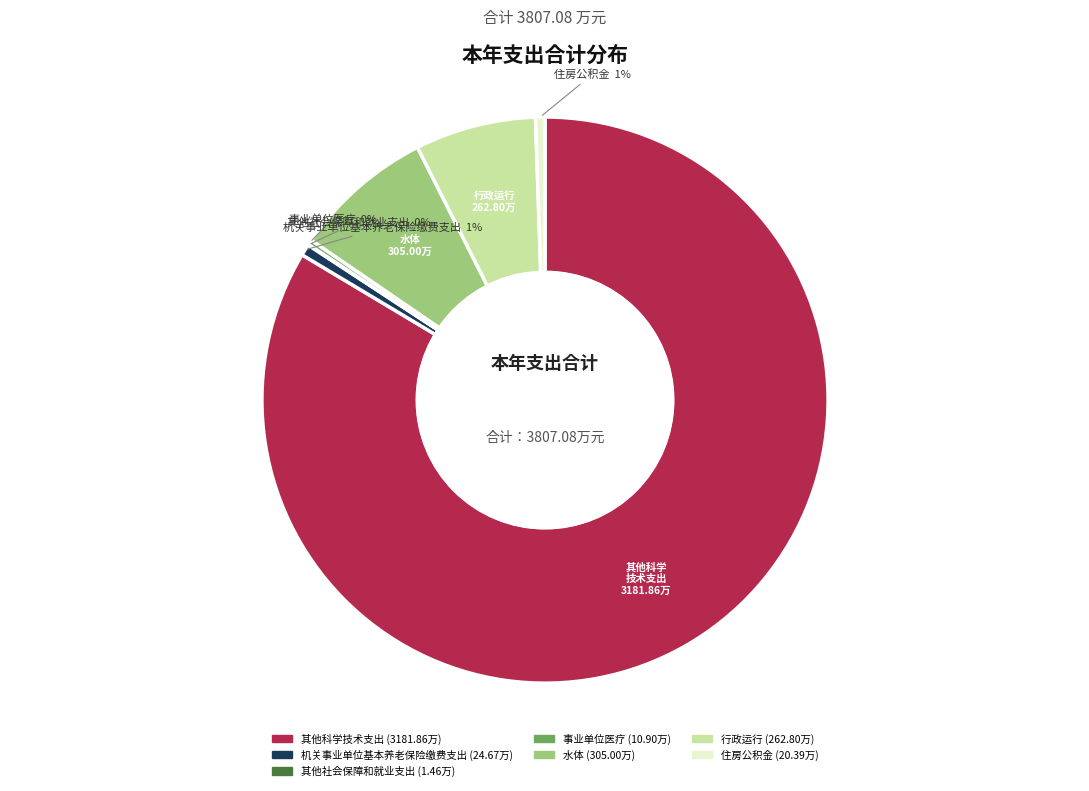

Is there a majority slice in this chart?

Yes